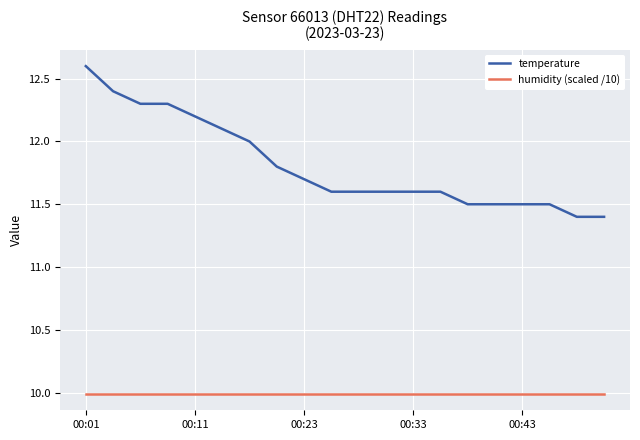

Which series has the widest spread of values?

temperature